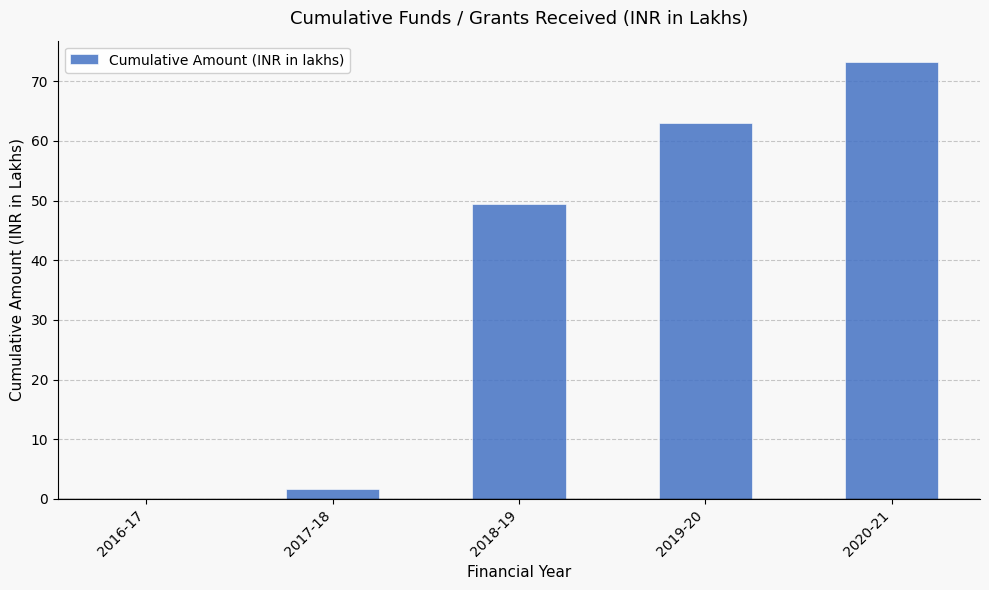

What is the sum of all values?

187.0